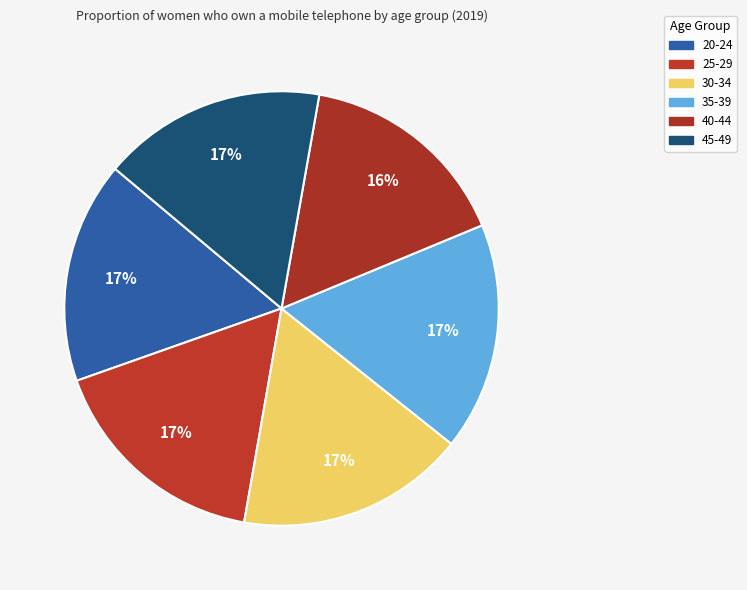

Which slice is the largest?

30-34